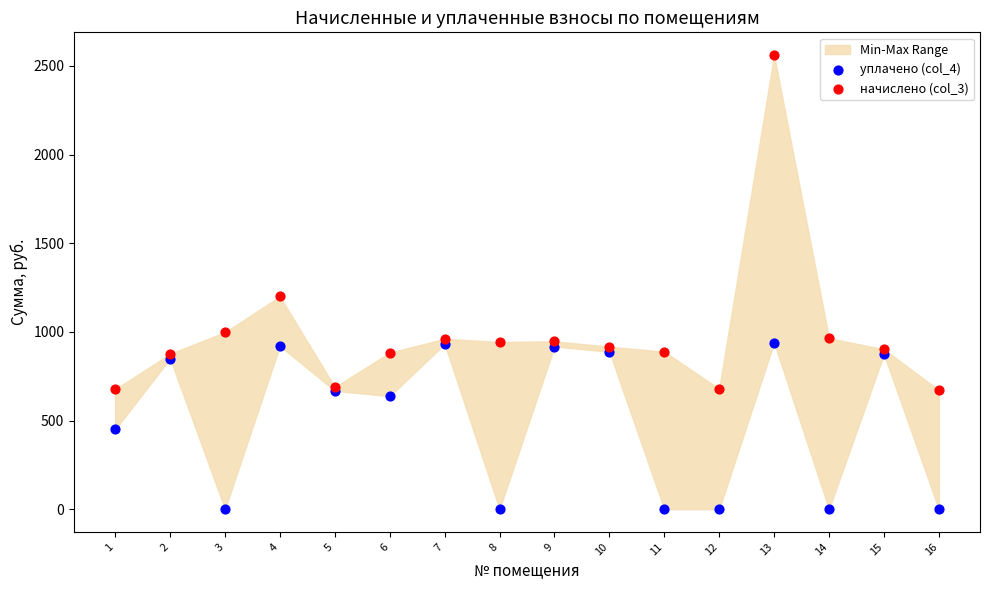

Which series reaches the minimum Y coordinate?

уплачено (col_4)